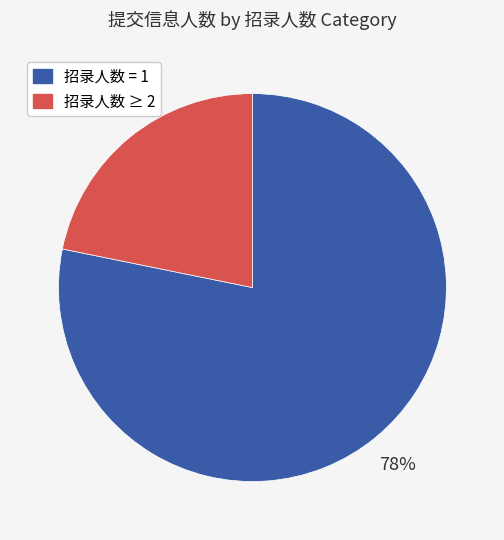

Is there any slice that represents more than half of the pie?

Yes